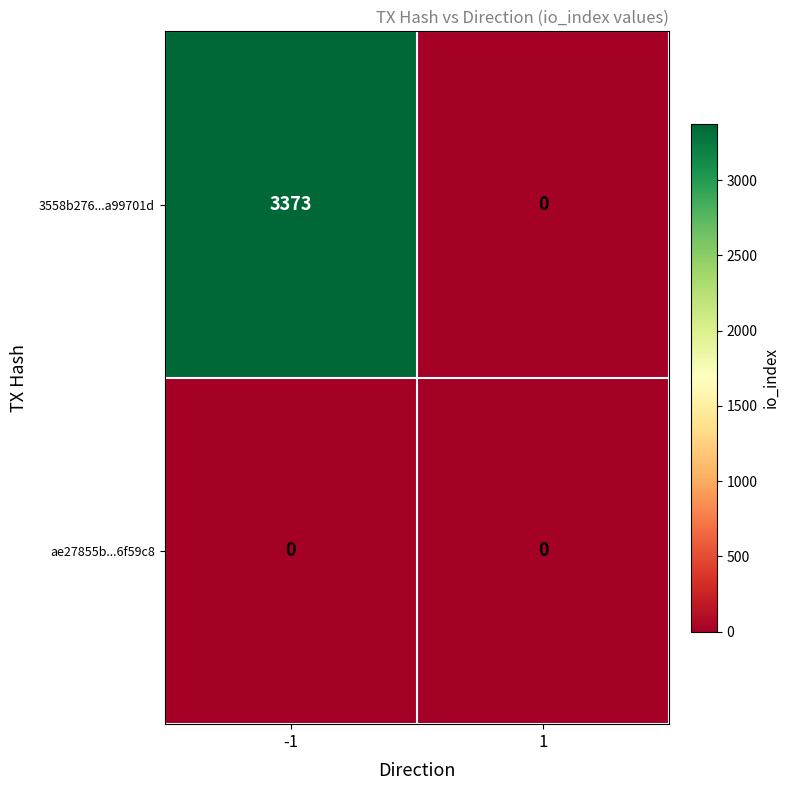

Rank the series by their maximum value, from highest to lowest.

3558b276...a99701d, ae27855b...6f59c8